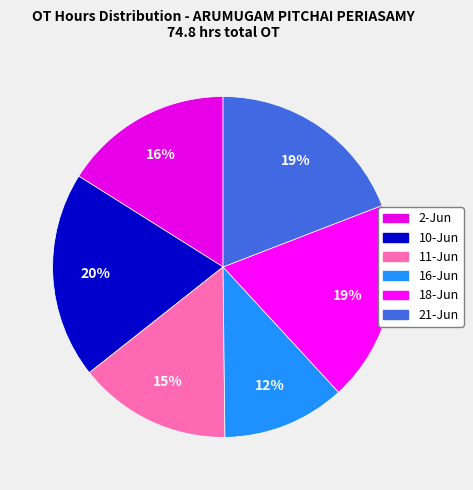

Rank the categories by value from lowest to highest.

16-Jun, 11-Jun, 2-Jun, 18-Jun, 21-Jun, 10-Jun